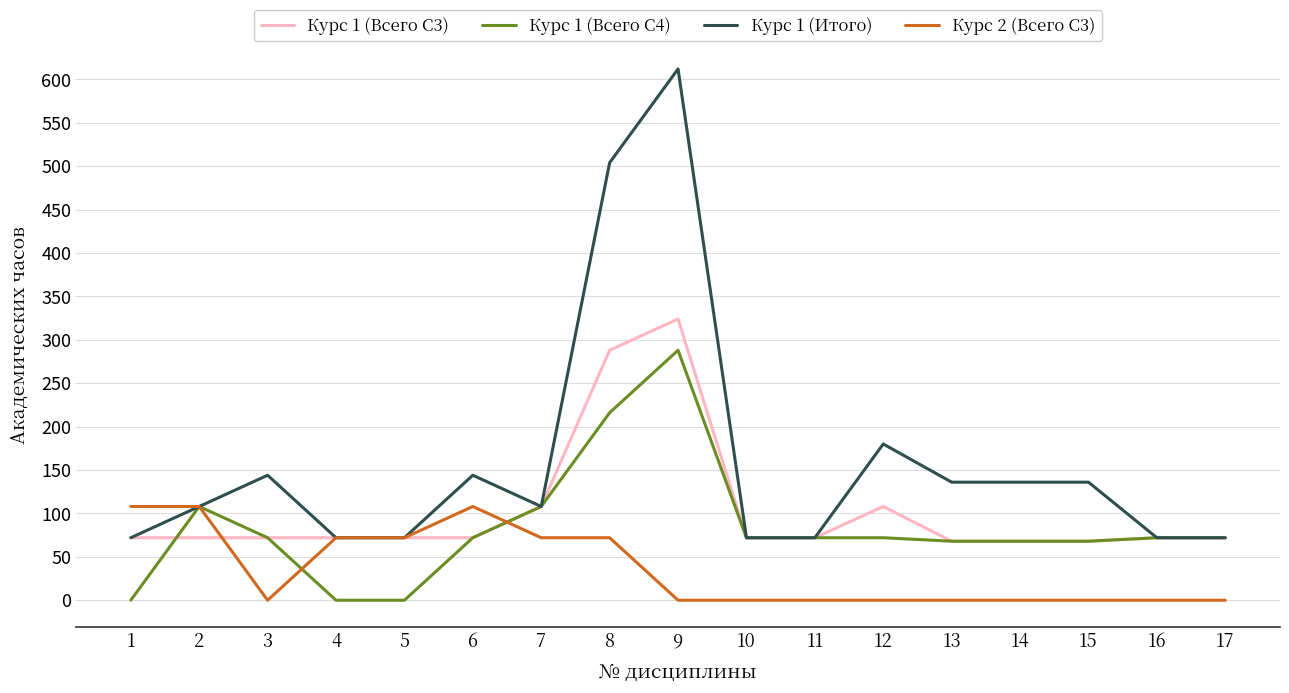

Reading left to right, list all the values displayed in this chart.

Курс 1 (Всего С3): 72	72	72	72	72	72	108	288	324	72	72	108	68	68	68	72	72
Курс 1 (Всего С4): 0	108	72	0	0	72	108	216	288	72	72	72	68	68	68	72	72
Курс 1 (Итого): 72	108	144	72	72	144	108	504	612	72	72	180	136	136	136	72	72
Курс 2 (Всего С3): 108	108	0	72	72	108	72	72	0	0	0	0	0	0	0	0	0